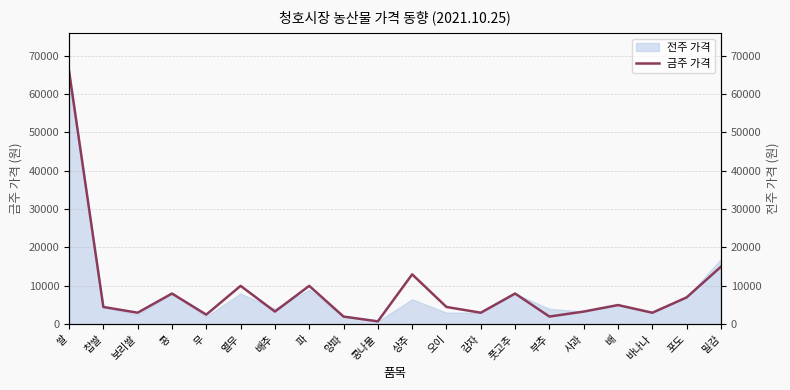

Reading left to right, transcribe all the data shown in this chart.

쌀=66000	찹쌀=4500	보리쌀=3000	콩=8000	무=2500	열무=10000	배추=3300	파=10000	양파=2000	콩나물=750	상추=13000	오이=4500	감자=3000	풋고추=8000	부추=2000	사과=3300	배=5000	바나나=3000	포도=7000	밀감=15000